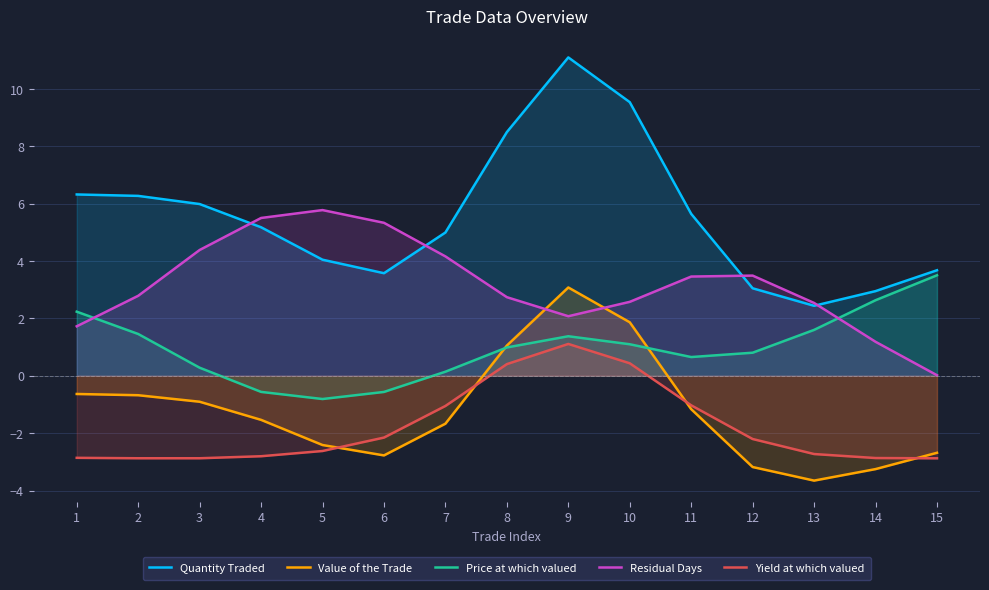

Where does the Price at which valued series first go above 0?

1